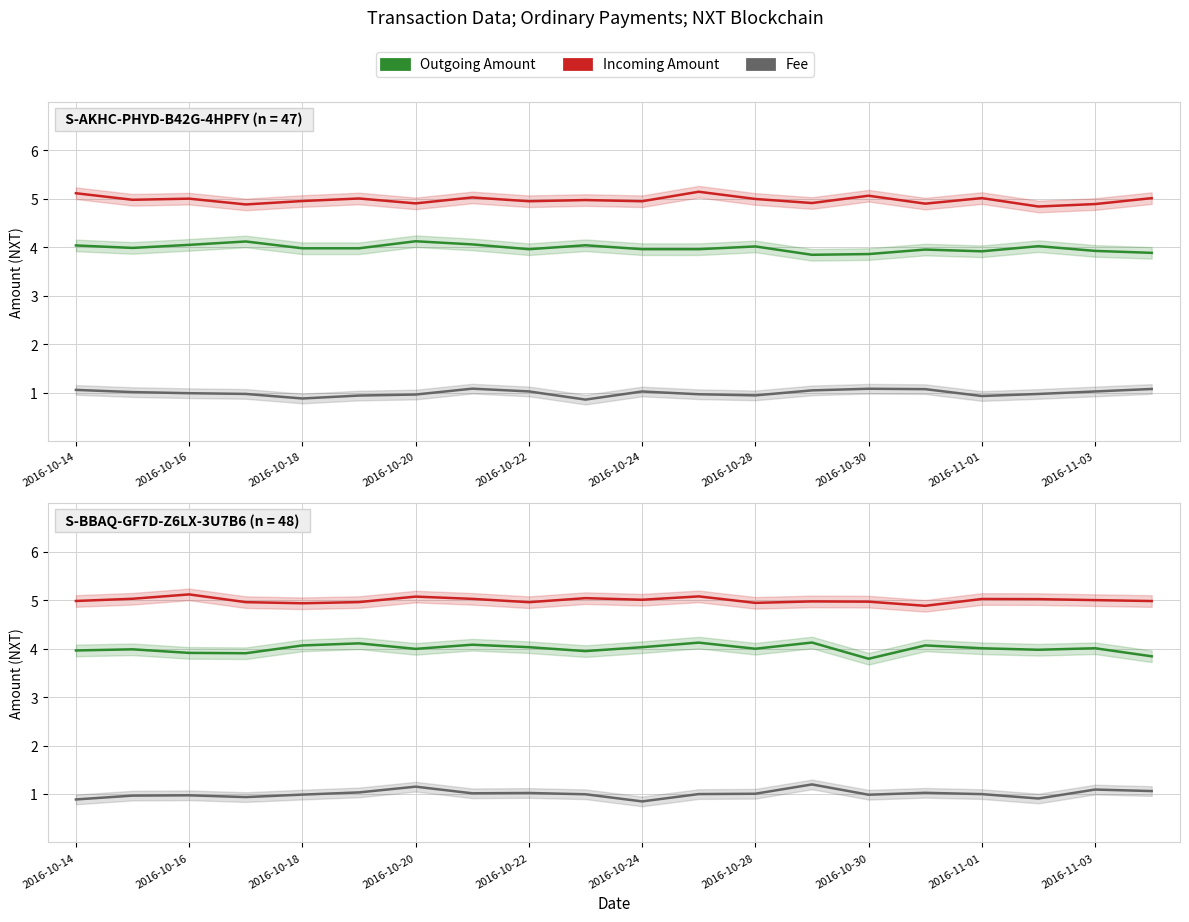

How many data points in Incoming Amount are less than 5?

10